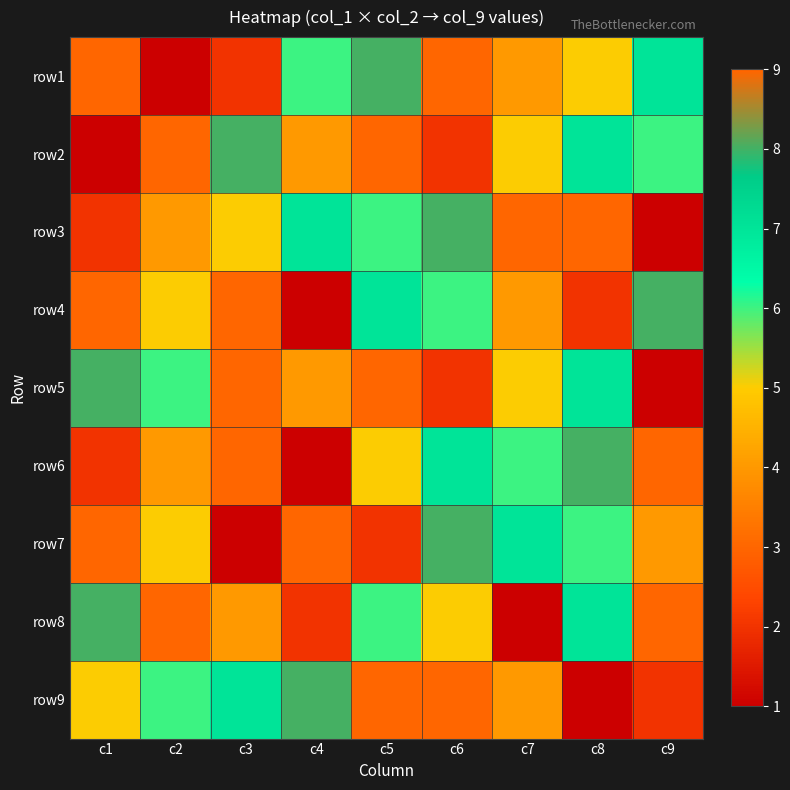

At how many categories does at least one series exceed 4?

9